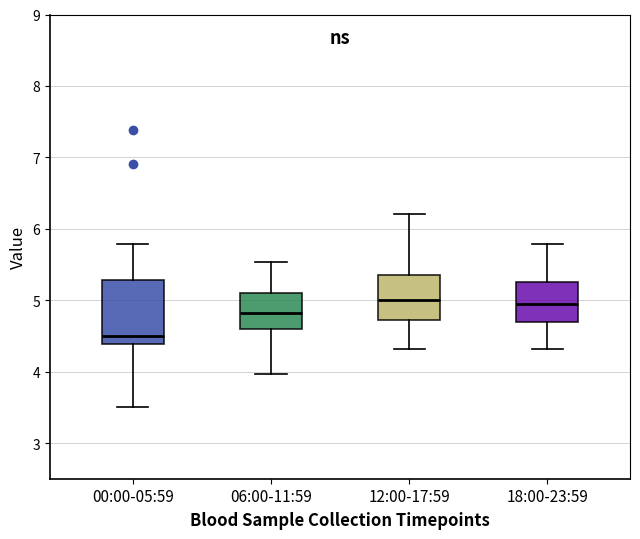

Where does the median line of the box for 00:00-05:59 sit on the y-axis? The values are not printed on the chart, so give them approximately, as read against the axis.

4.5